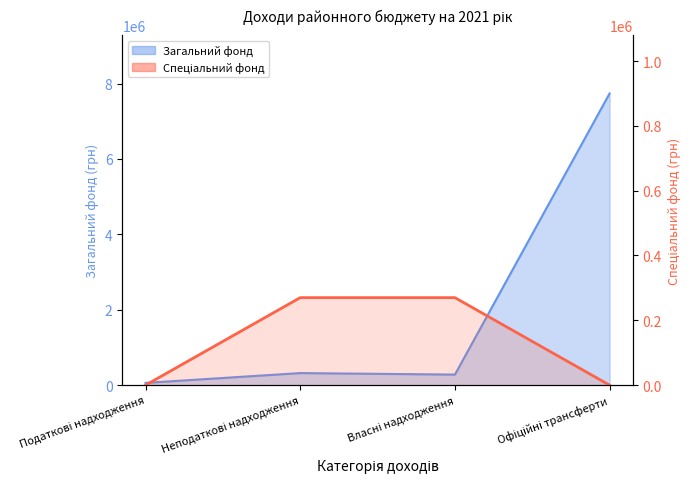

The chart shows a value of 270000 at Власні надходження. True or false?

True